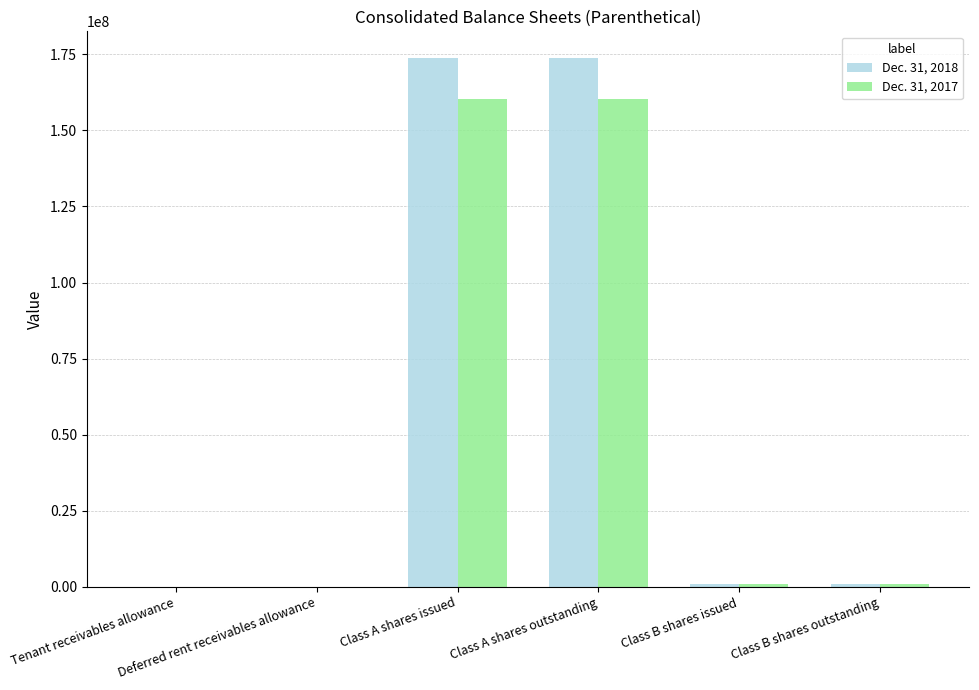

What is the maximum value shown in the chart?

173872536